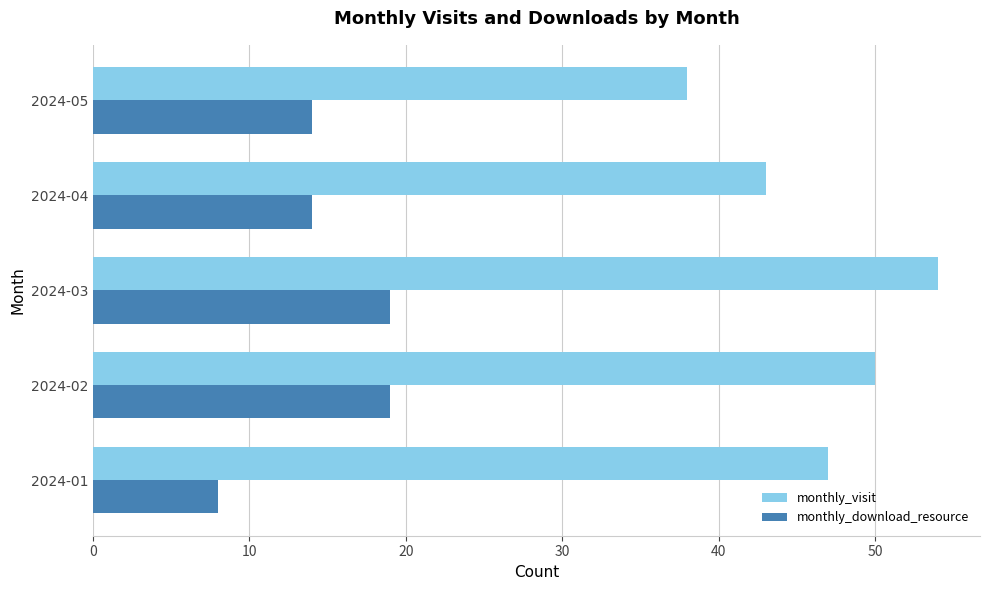

The value of monthly_download_resource at 2024-05 is 14. True or false?

True